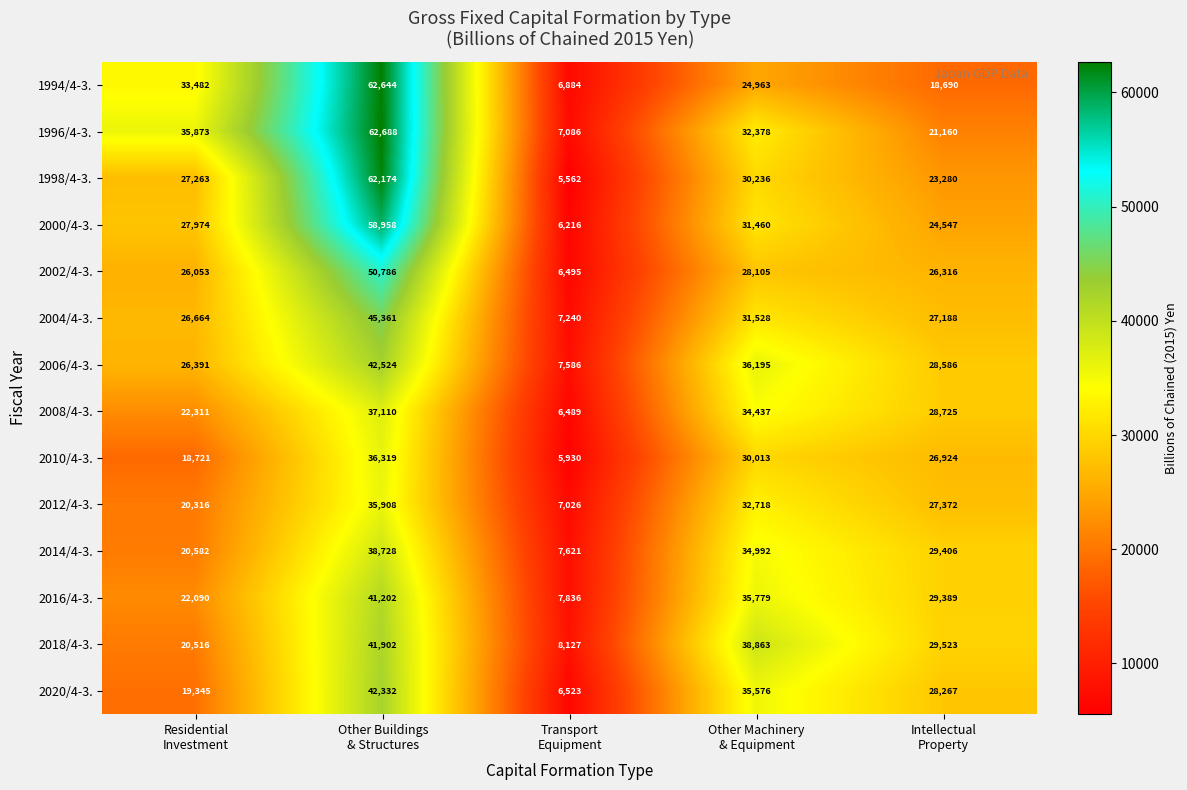

What is the difference between the second highest and second lowest values in the 1994/4-3. series?

14792